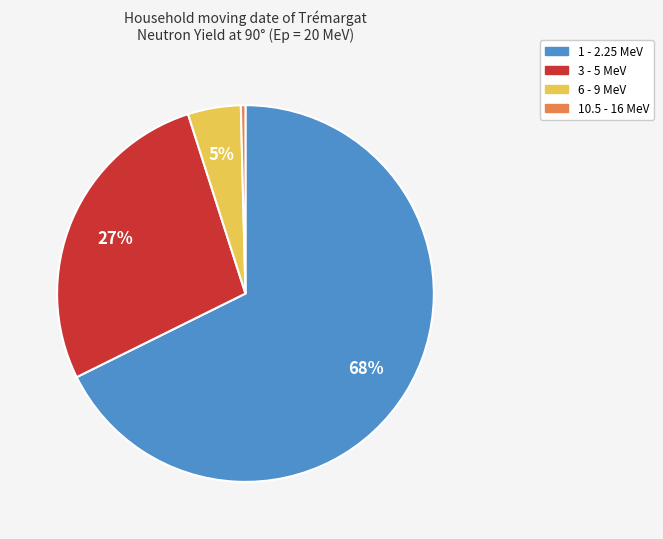

Which has a higher value, 10.5 - 16 MeV or 6 - 9 MeV?

6 - 9 MeV